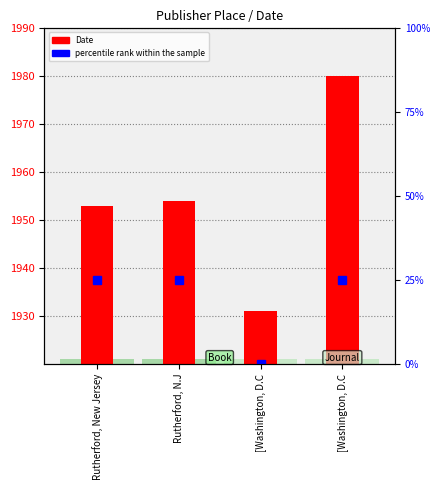

At which label is Date closest to 1955?

Rutherford, N.J